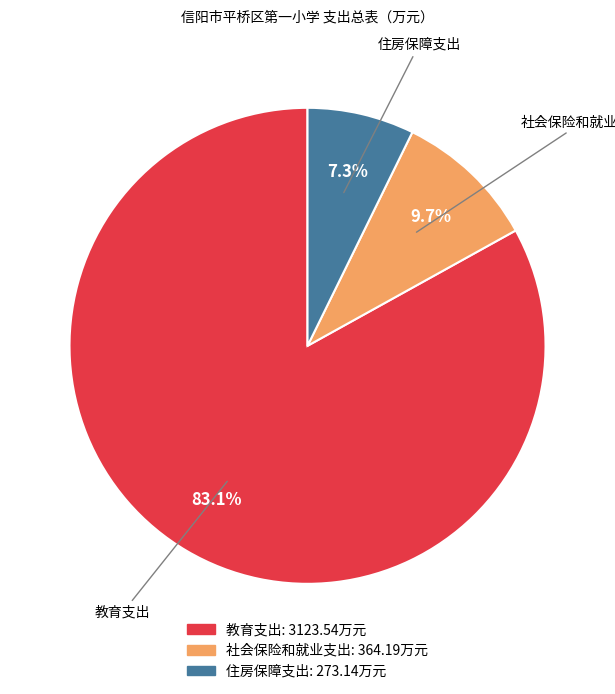

Which slice is the largest?

教育支出